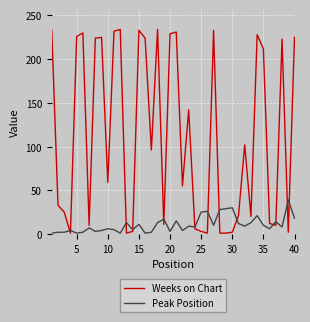

True or false: Weeks on Chart and Peak Position intersect in this chart.

True